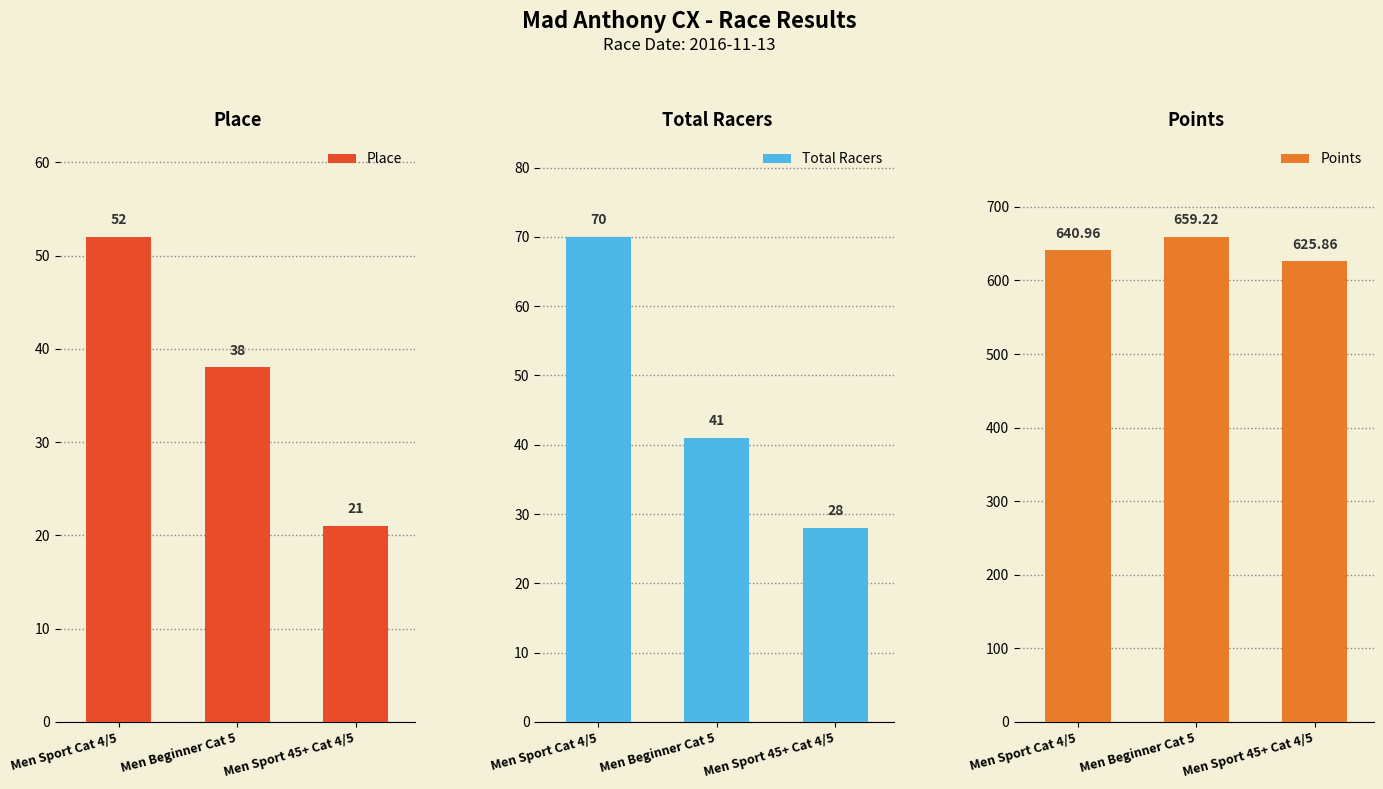

Rank the series by their maximum value, from lowest to highest.

Place, Total Racers, Points